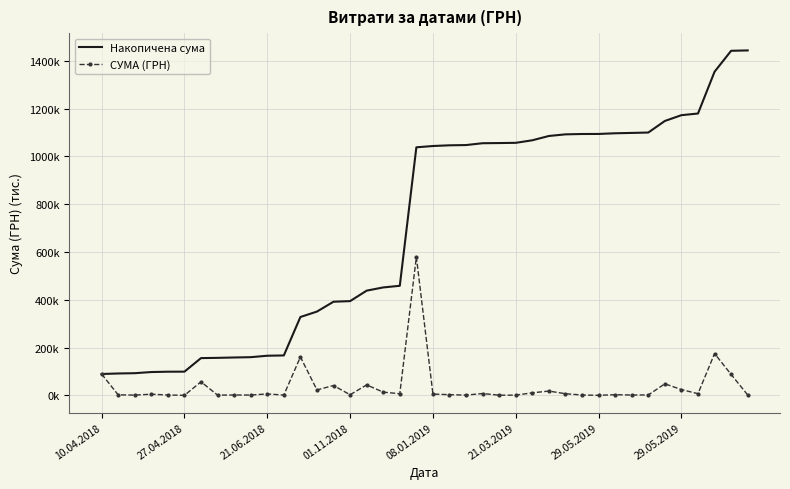

What is the minimum value for СУМА (ГРН)?

0.2